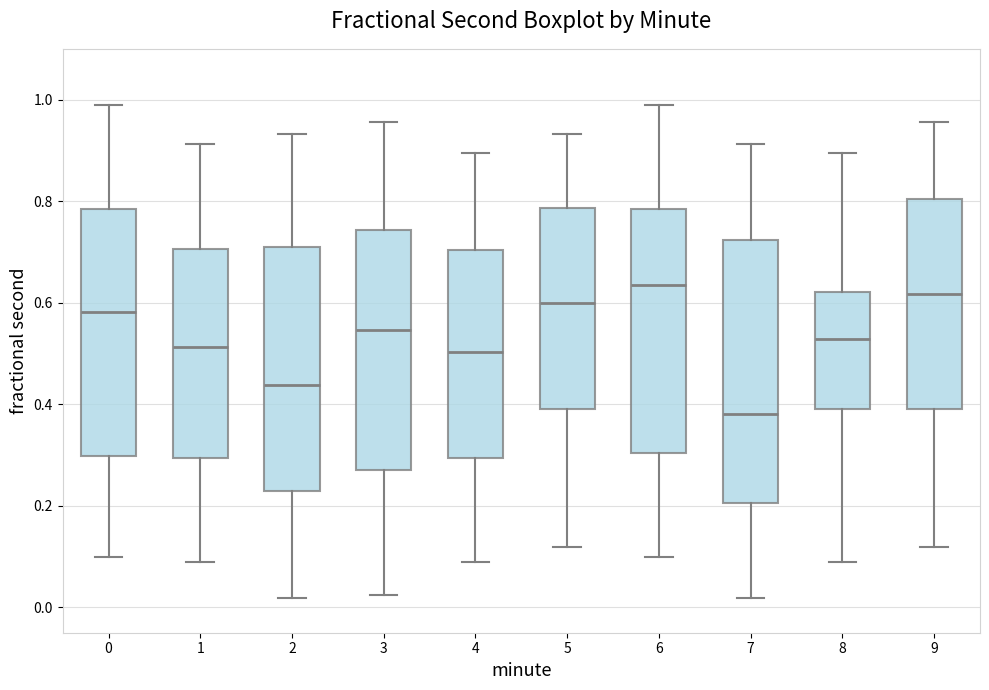

Where does the median line of the box at x = 8 sit on the y-axis? The values are not printed on the chart, so give them approximately, as read against the axis.

0.52